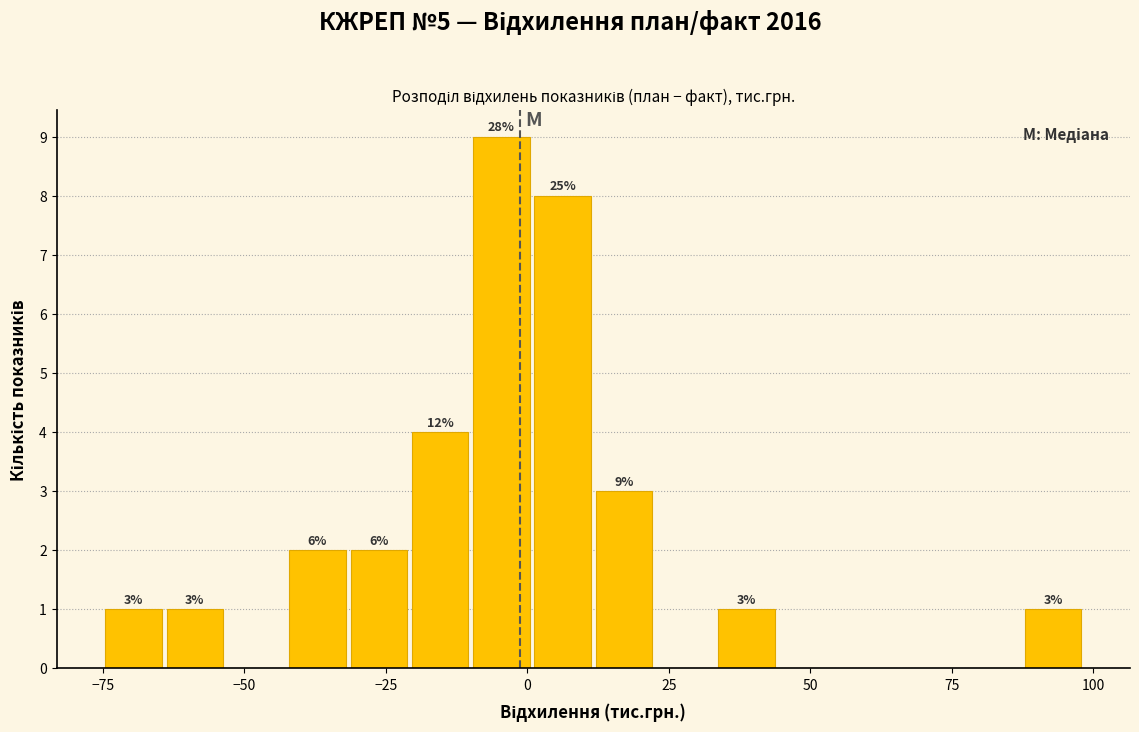

Around what value on the x-axis is the tallest bar? Give the approximate position of its centre, as read against the axis.

-5